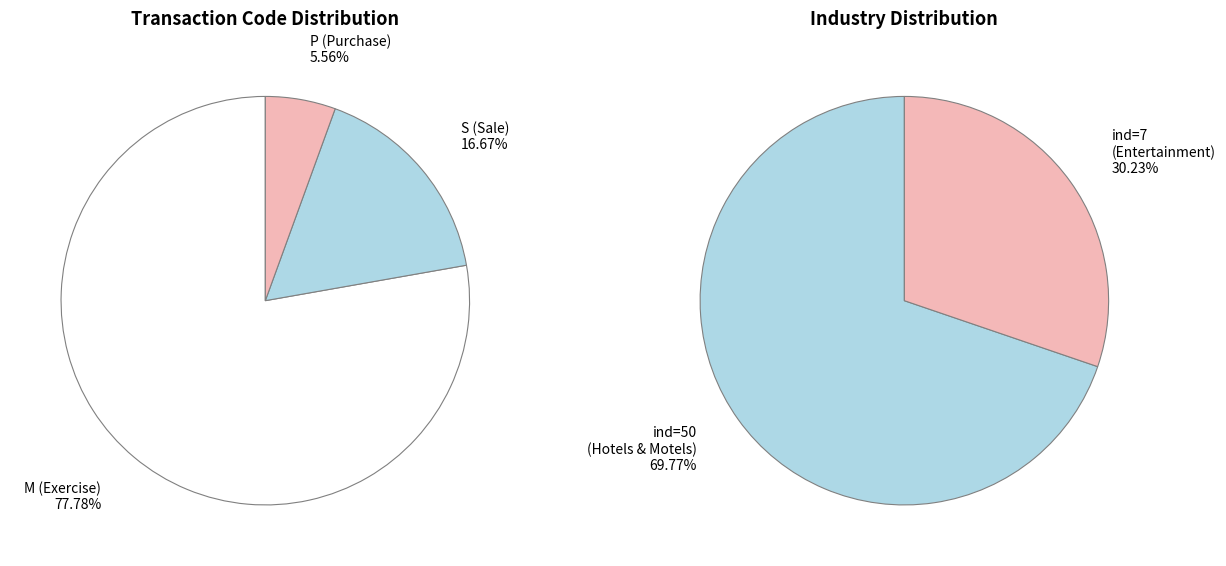

True or false: ind=50 (Hotels & Motels) accounts for 70% of the total.

True